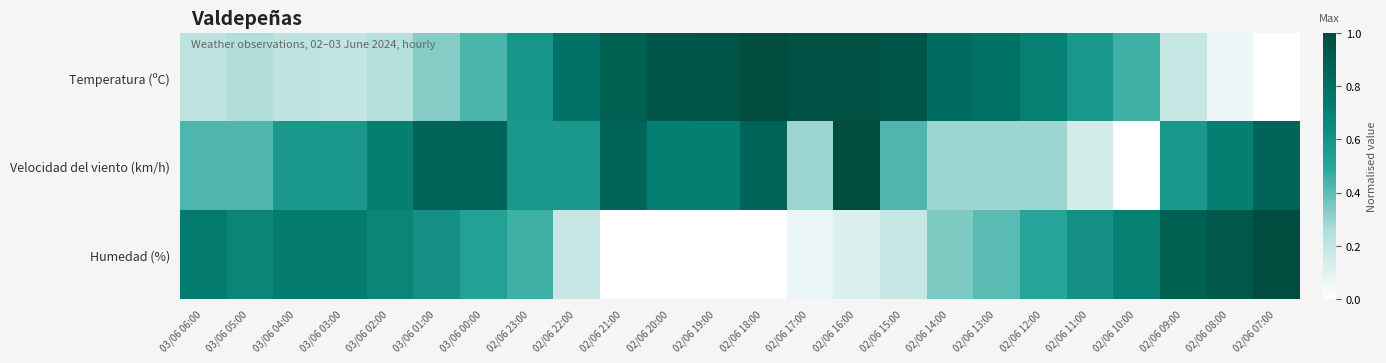

Between 02/06 21:00 and 02/06 17:00, which series saw the biggest shift?

Velocidad del viento (km/h)